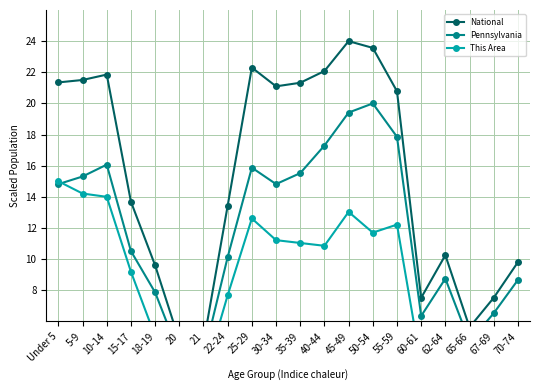

At how many categories does at least one series exceed 2?

20